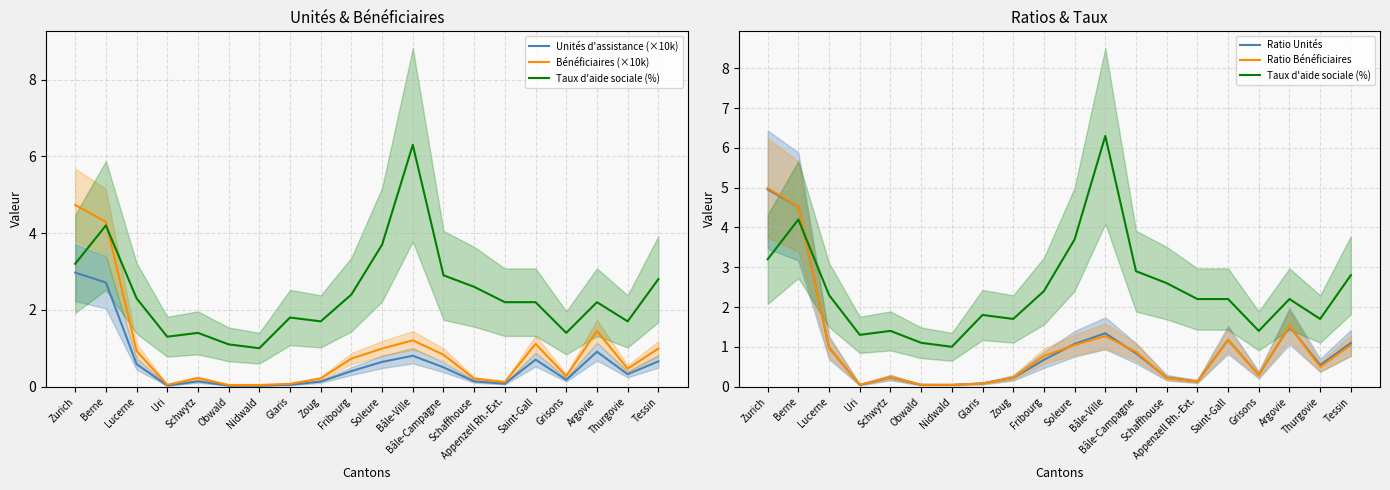

List the series in order of their peak value, highest first.

Taux d'aide sociale (%), Ratio Bénéficiaires, Ratio Unités, Bénéficiaires (×10k), Unités d'assistance (×10k)